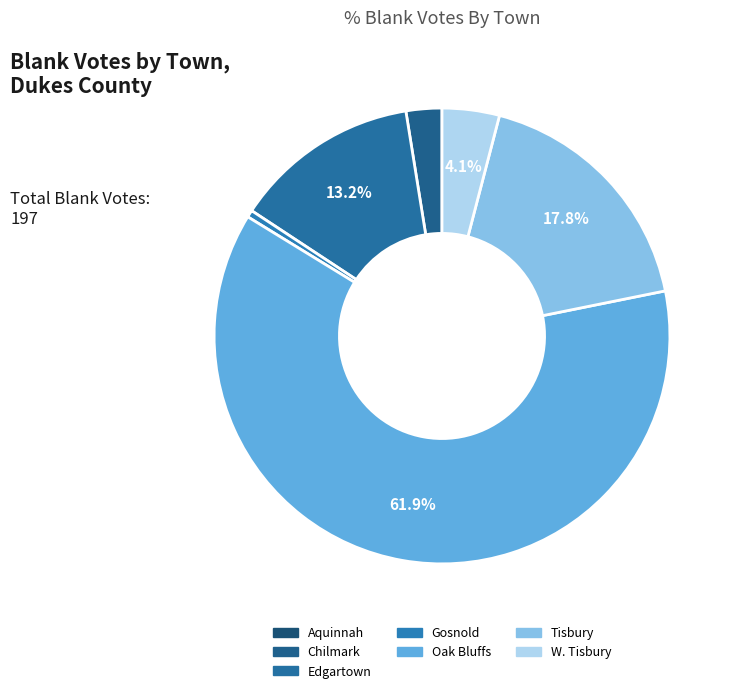

What is the change in value from Edgartown to Tisbury?

+9